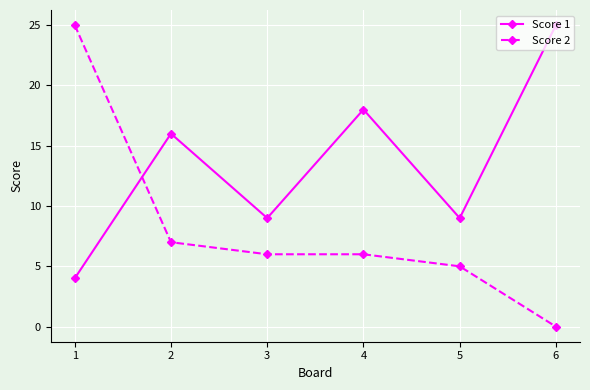

How many interior local valleys does the Score 1 series have?

2